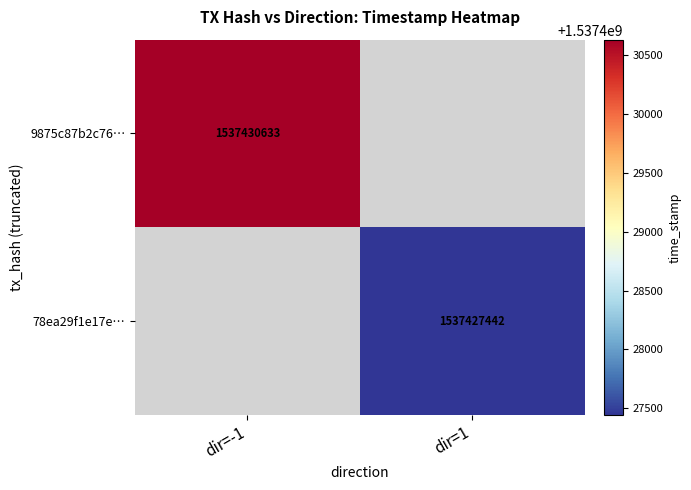

The value of 78ea29f1e17e… at dir=1 is 1537427442. True or false?

True